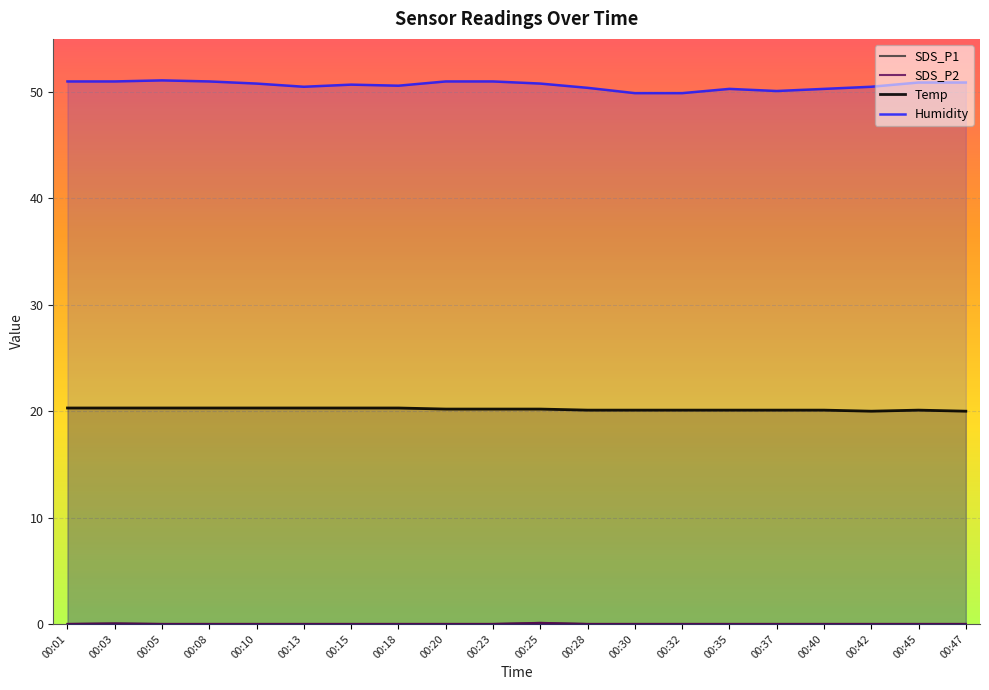

At 00:05, list the series in order from largest to smallest.

Humidity, Temp, SDS_P1, SDS_P2